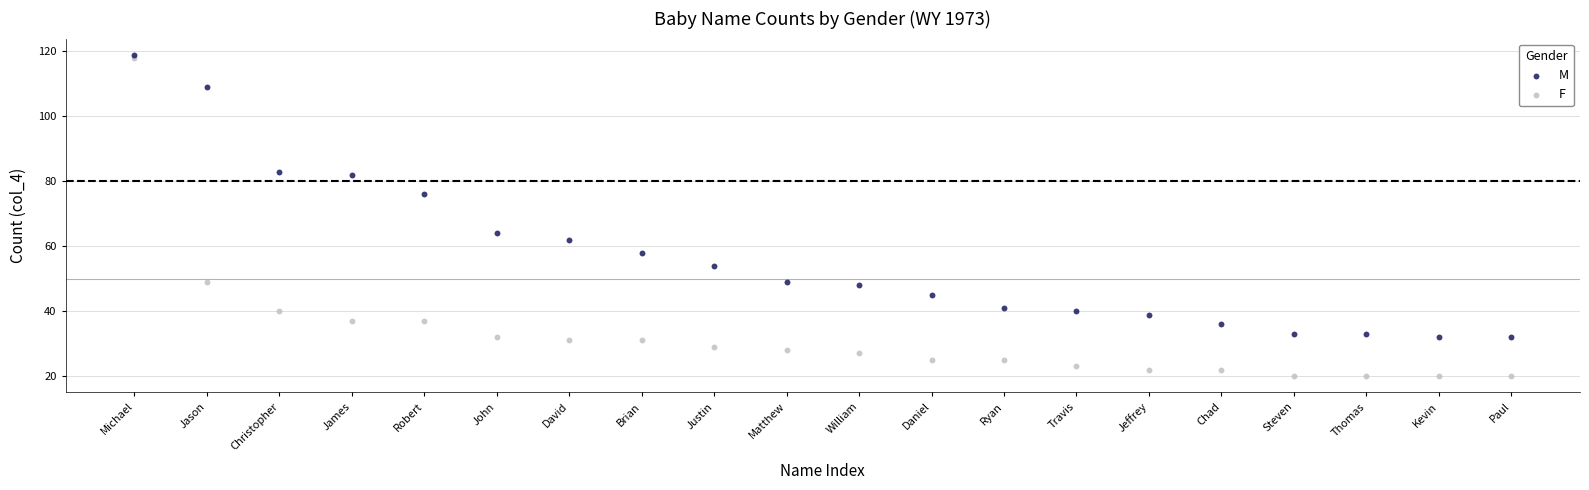

In the F series, what Y value is closest to 69?

49